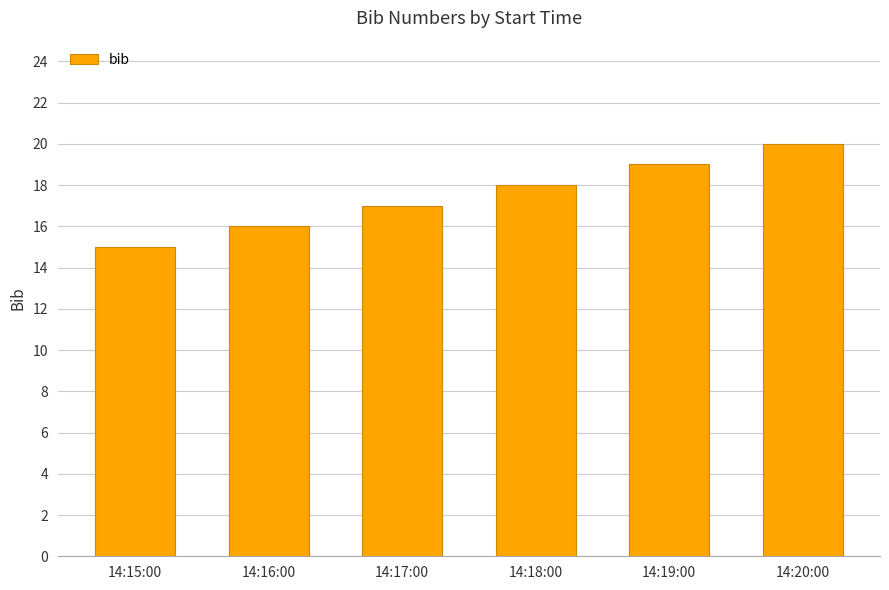

Rank the categories by value from lowest to highest.

14:15:00, 14:16:00, 14:17:00, 14:18:00, 14:19:00, 14:20:00